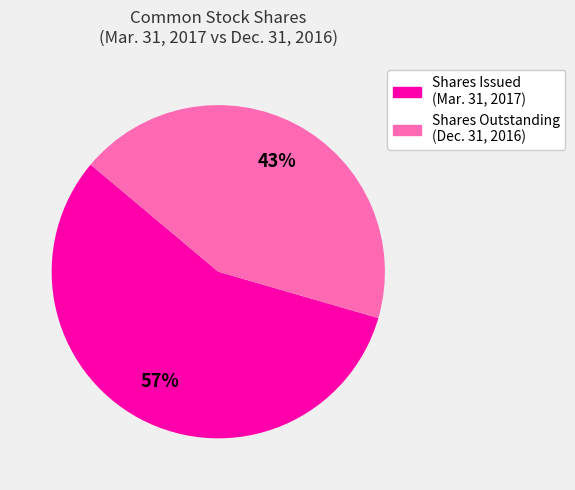

Is there a majority slice in this chart?

Yes